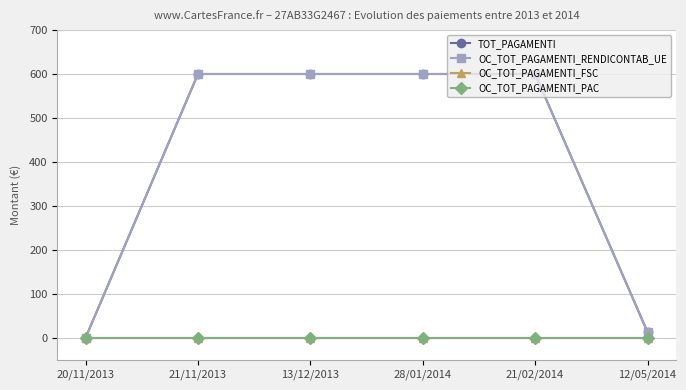

What position from the left is 13/12/2013?

3